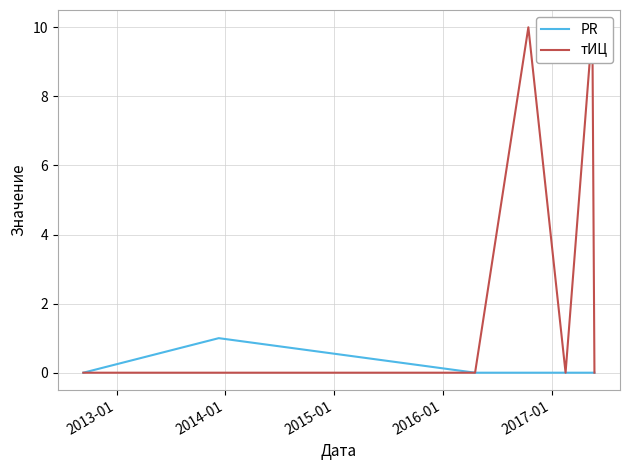

How many lines are shown in the chart?

2